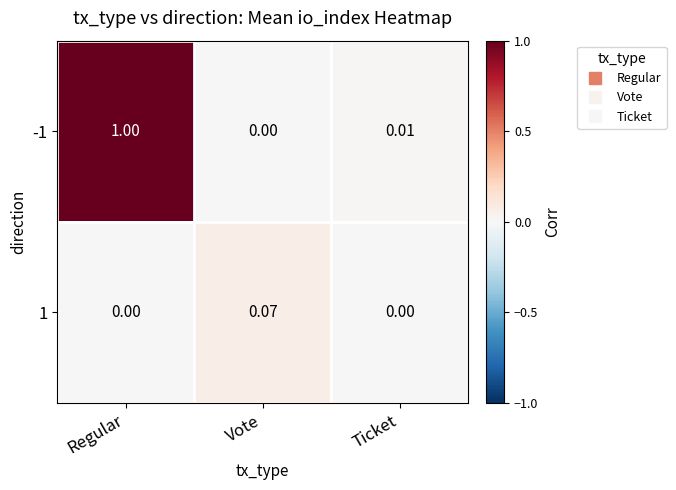

Between Regular and Vote, which series saw the biggest shift?

-1